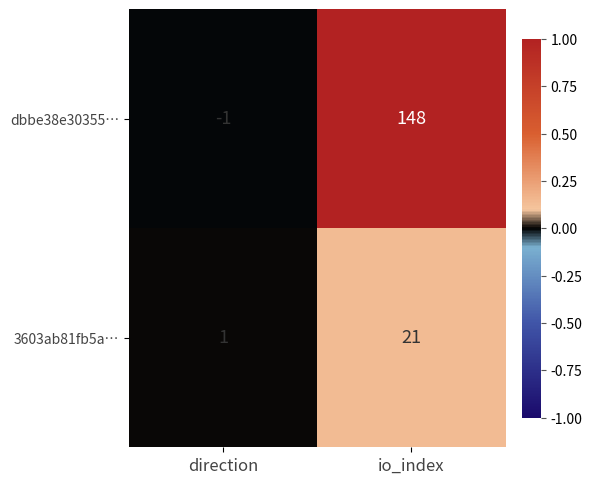

What is the greatest value displayed?

148